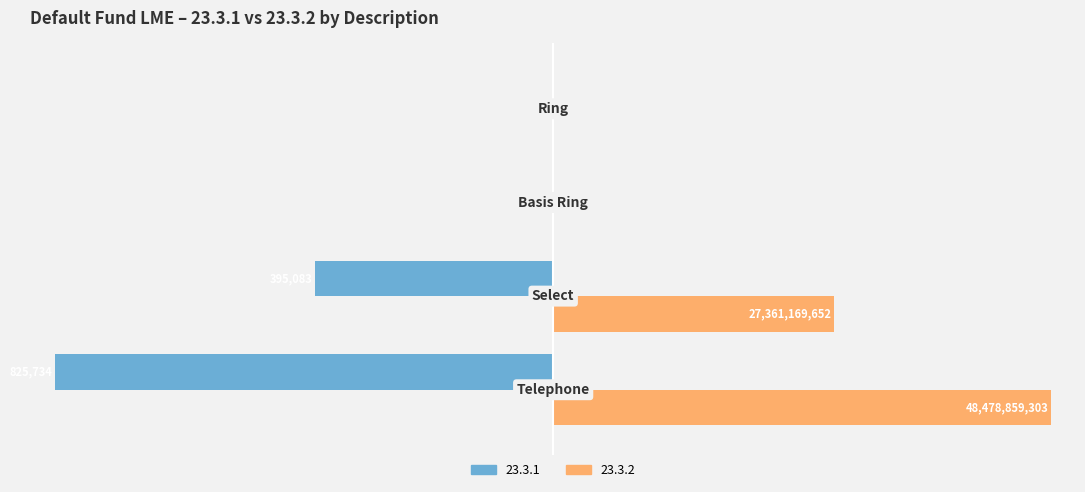

What is the difference between the second highest and minimum values in the 23.3.1 series?

99.8